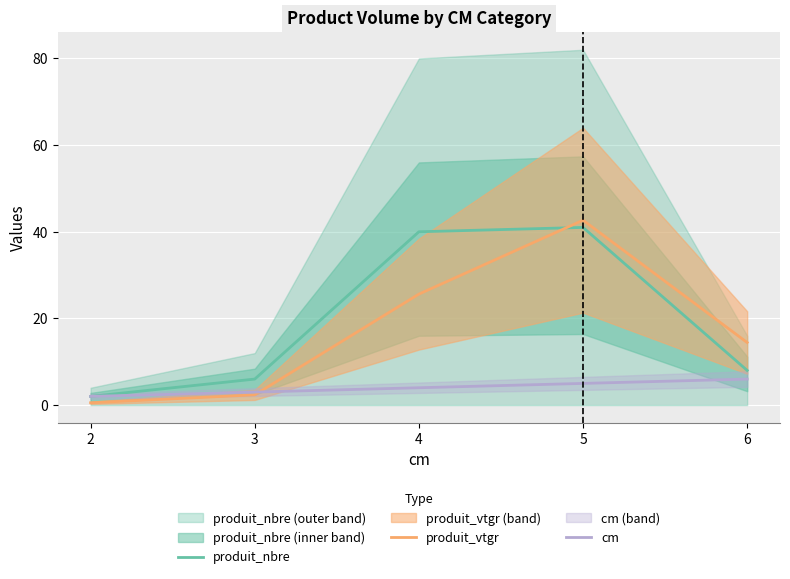

At which category is the sum across all series the highest?

5